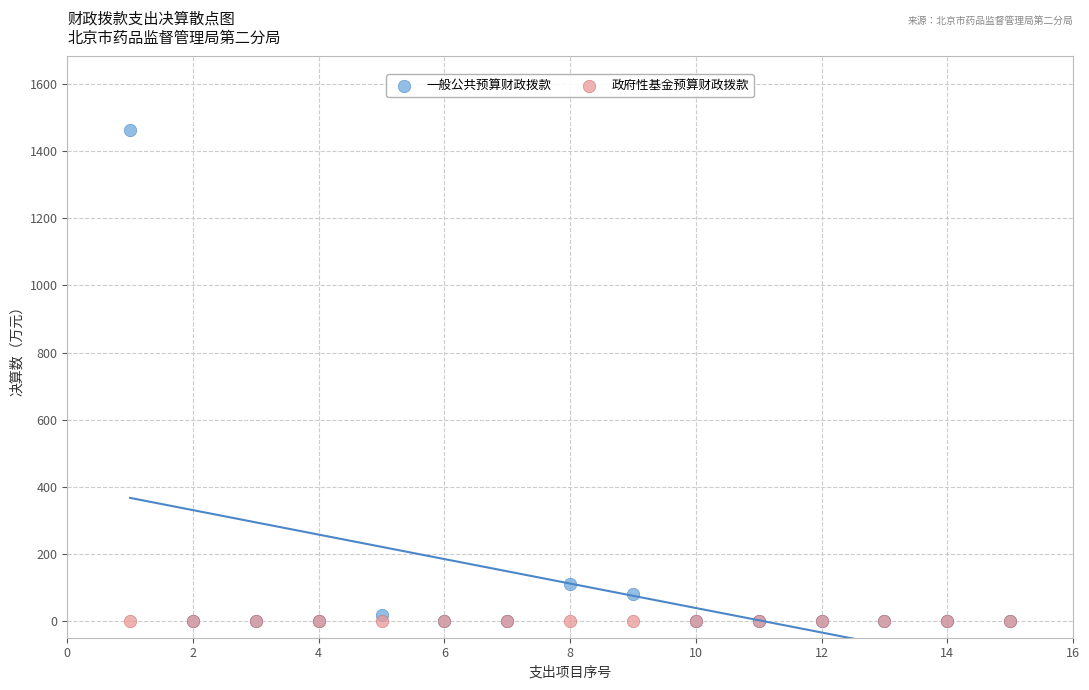

In the 一般公共预算财政拨款 series, what Y value is closest to 731?

111.0